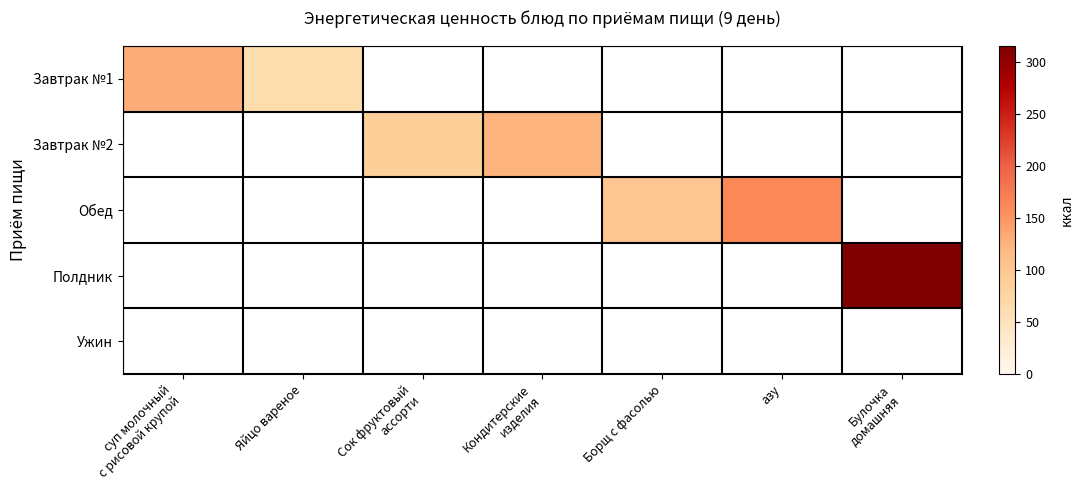

How many distinct data groups are displayed?

5